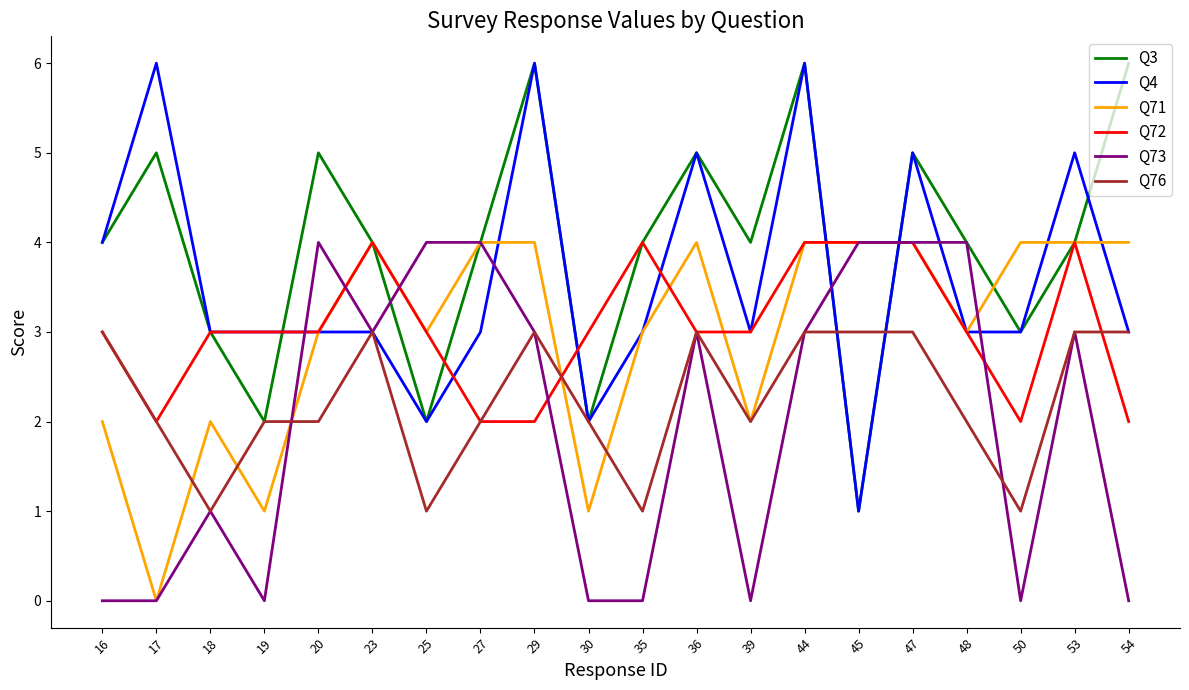

What is the spread (max minus min) of values at 44?

3